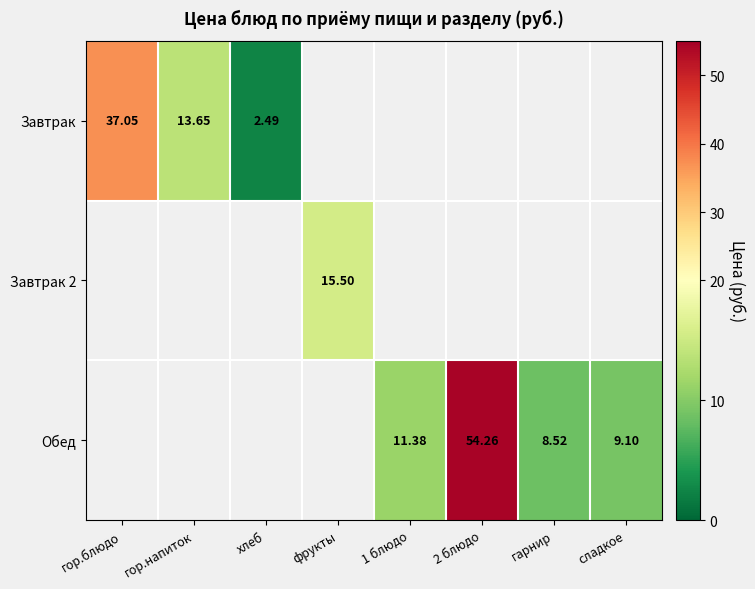

What is the smallest value displayed?

2.5